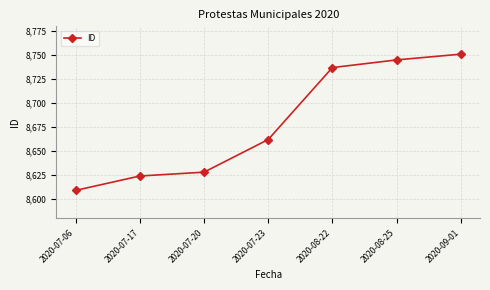

At which category does the chart reach its peak across all series?

2020-09-01